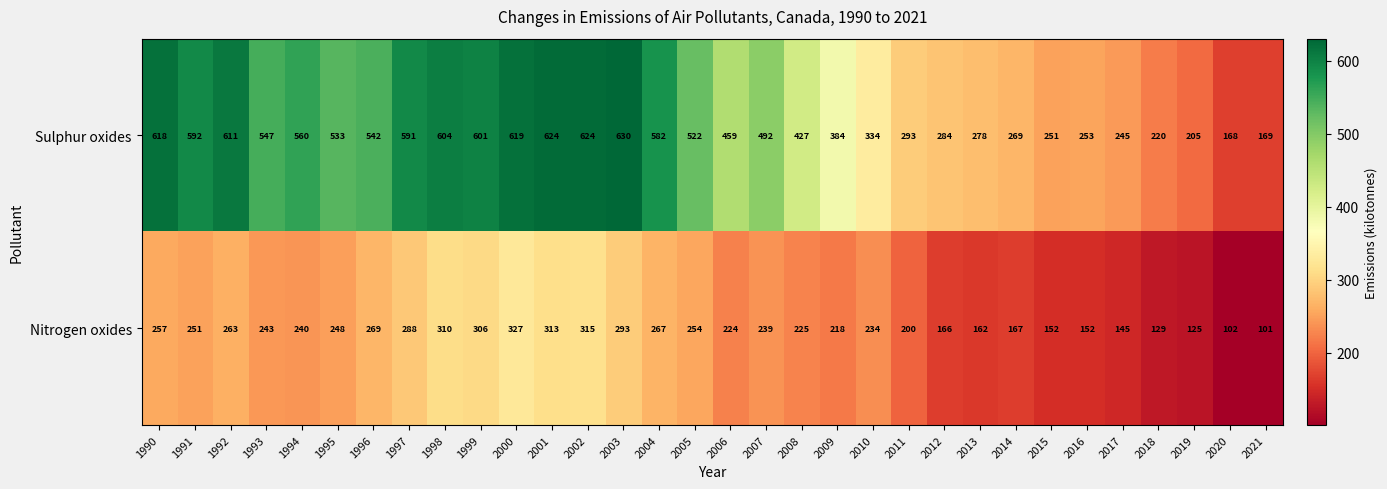

At which category is the sum across all series the highest?

2000